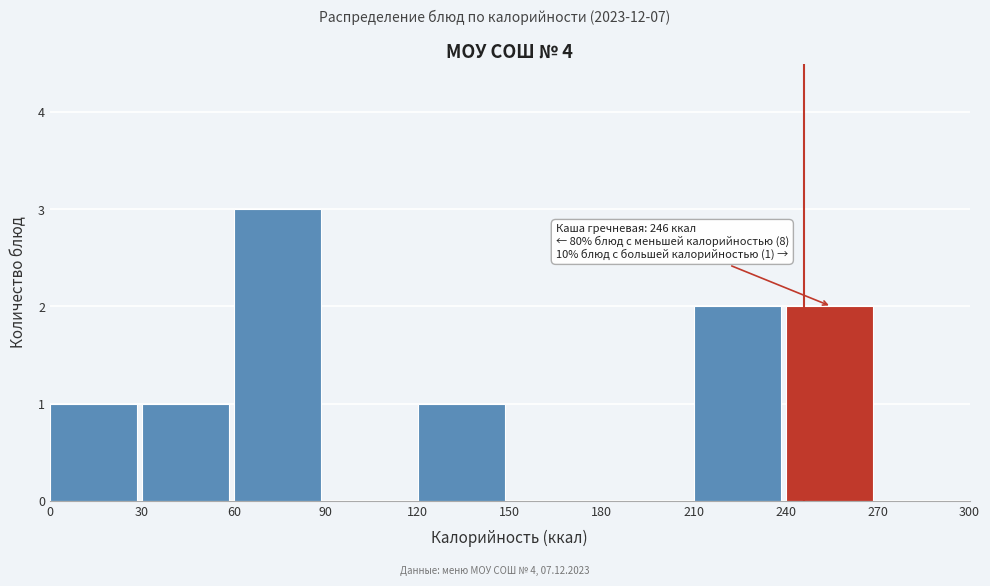

Which range on the x-axis has the tallest bar?

60 to 90